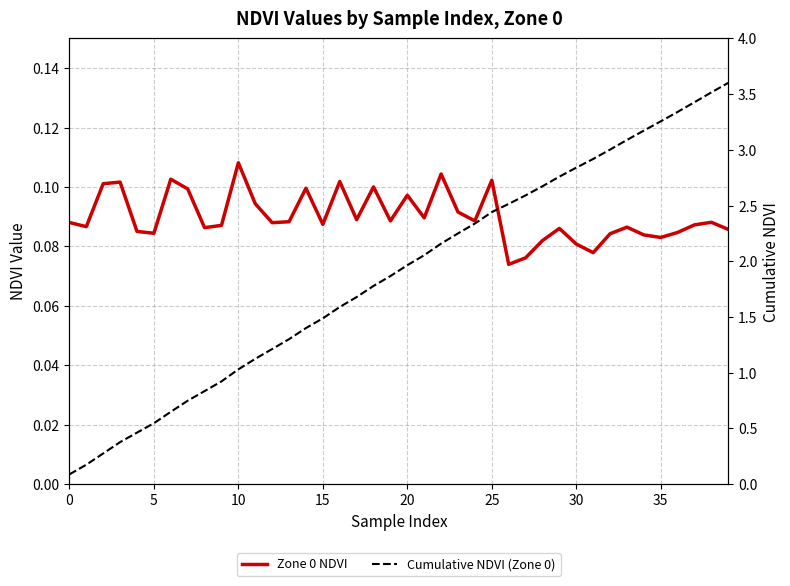

True or false: Cumulative NDVI (Zone 0) and Zone 0 NDVI cross at least once.

False